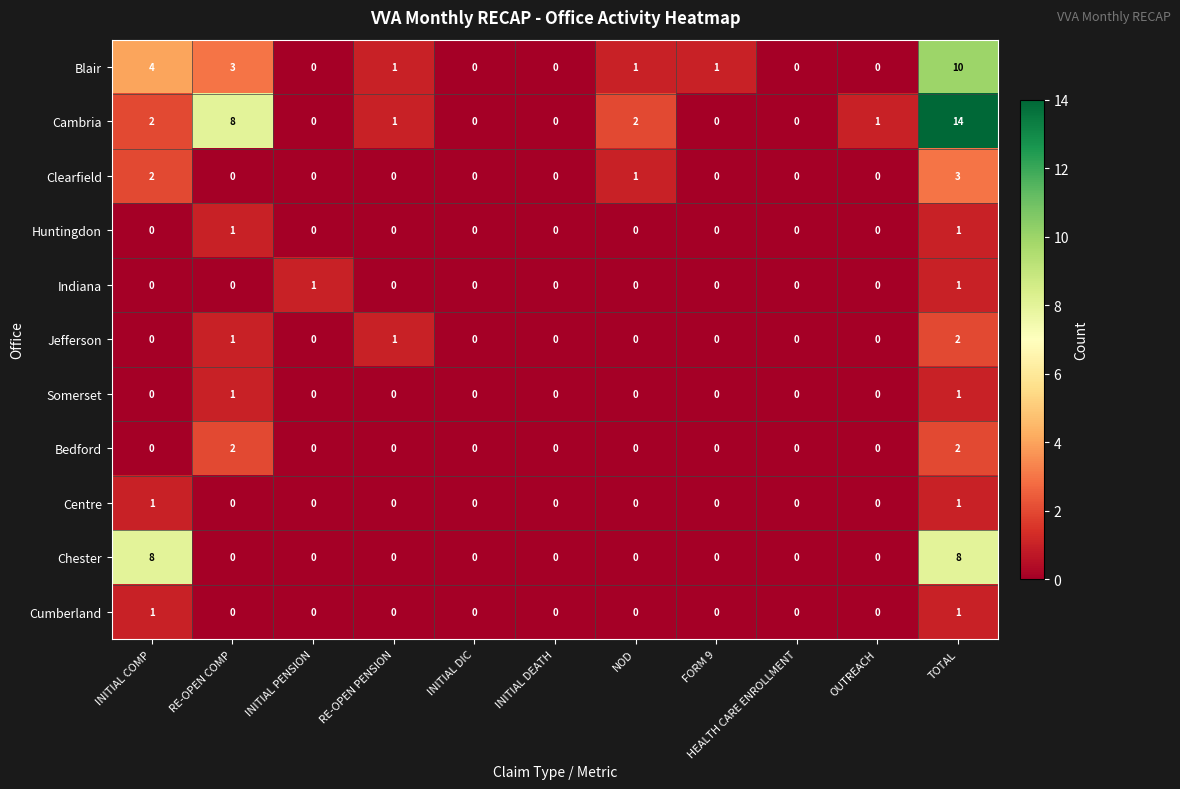

How many distinct data groups are displayed?

11